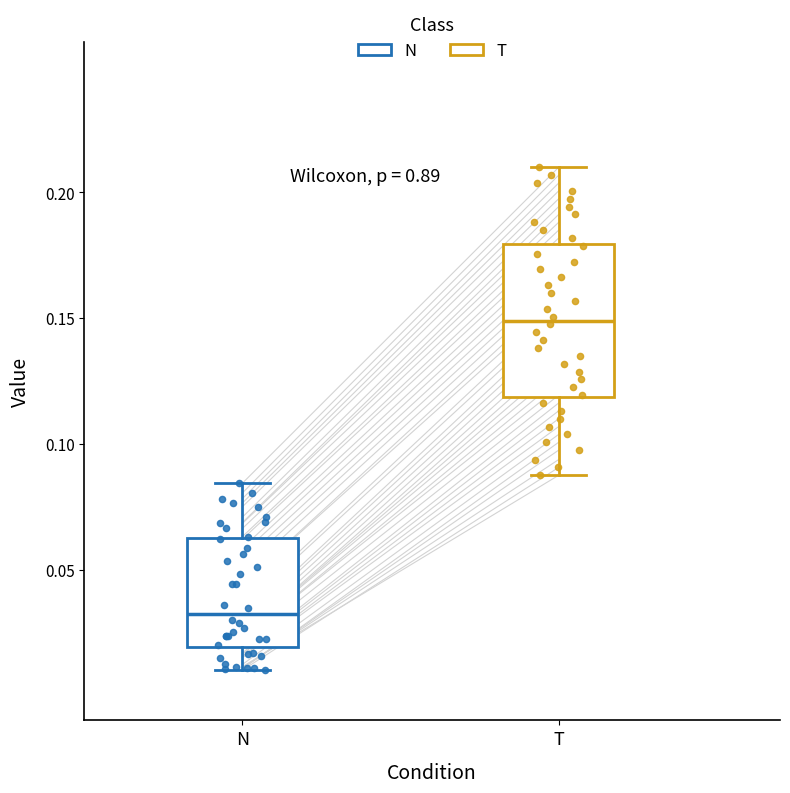

Reading left to right, transcribe this box plot: for each box, give where its median line is, the range the box spans, and where its two whiskers end, as read against the y-axis. The values are not printed on the chart, so give them approximately, as read against the axis.

N: median 0.030, box 0.020 to 0.060, whiskers 0.010 to 0.085
T: median 0.150, box 0.120 to 0.180, whiskers 0.090 to 0.210